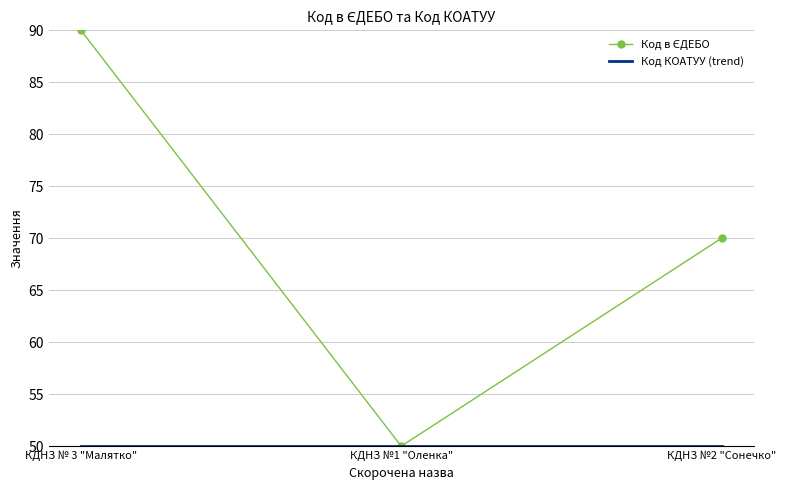

What is the total value across all series at КДНЗ №1 "Оленка"?

100